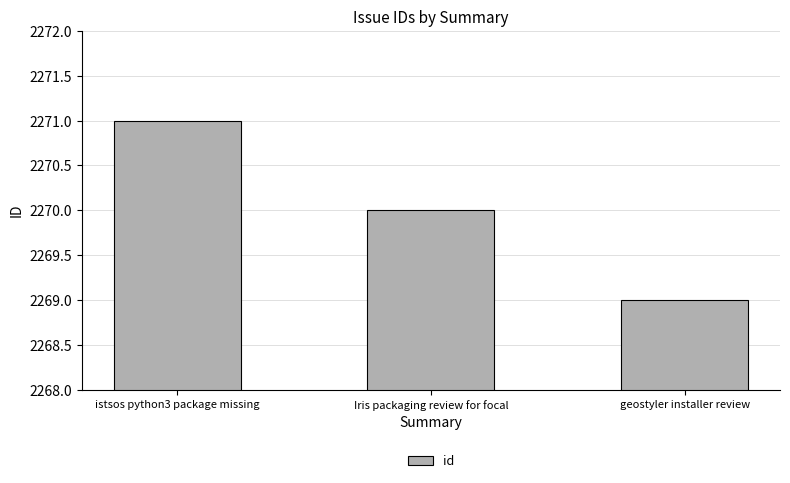

At which label is the value closest to 2270?

Iris packaging review for focal